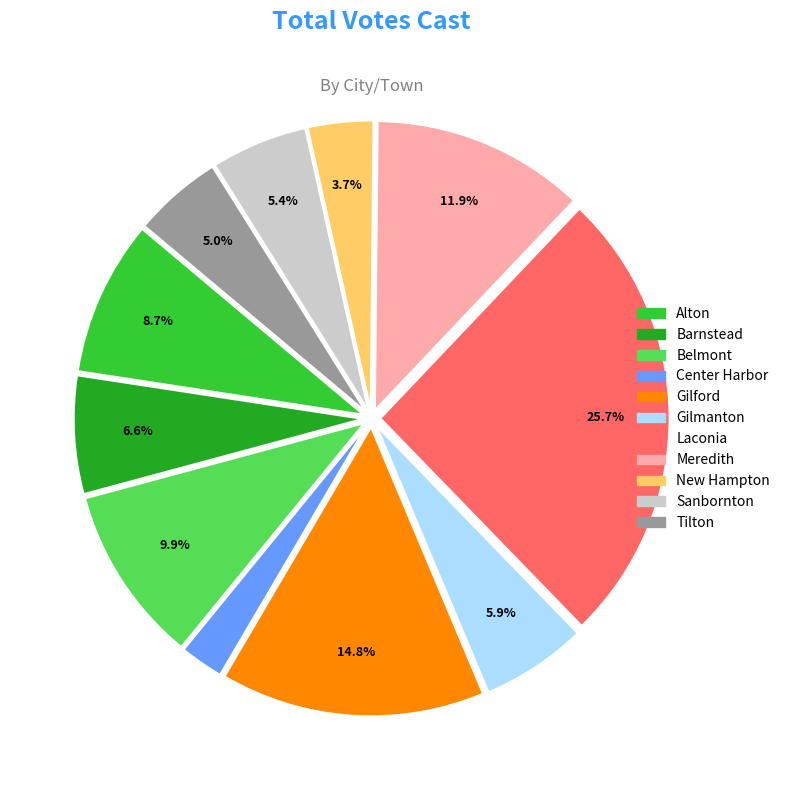

To the nearest percent, what is the average slice percentage?

9%